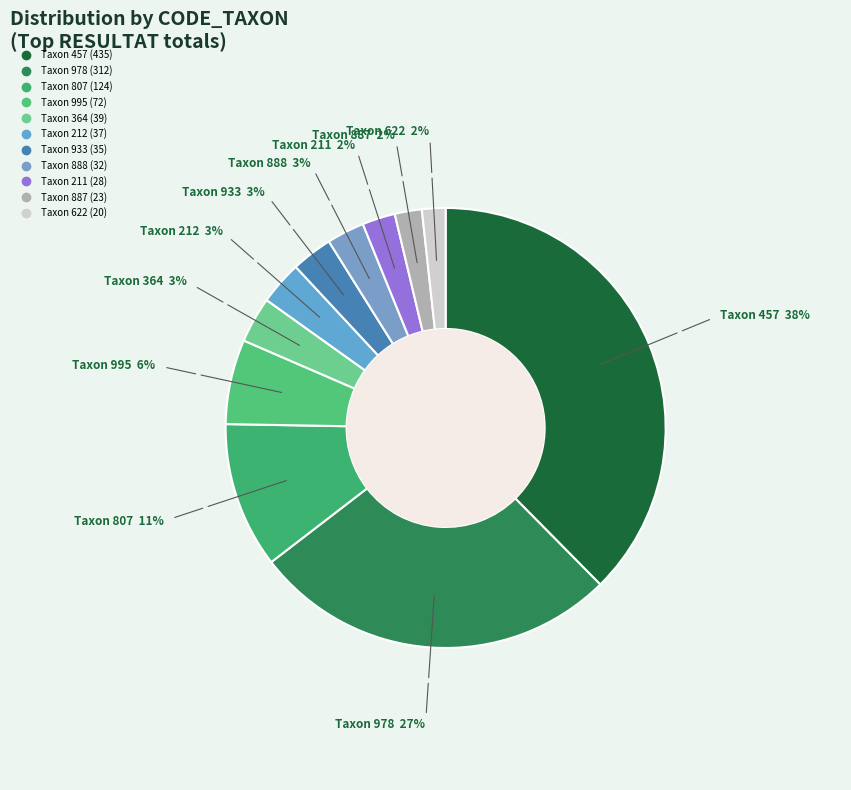

How many slices are in this pie chart?

11